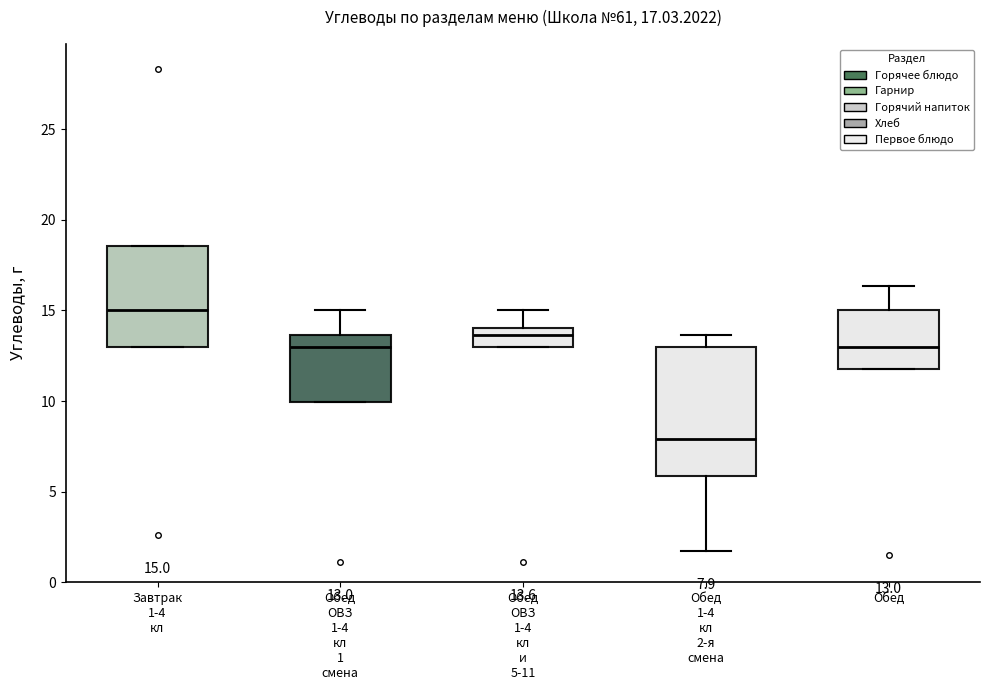

Which box is the tallest, from its lower edge to its upper edge?

Обед 1-4 кл 2-я смена